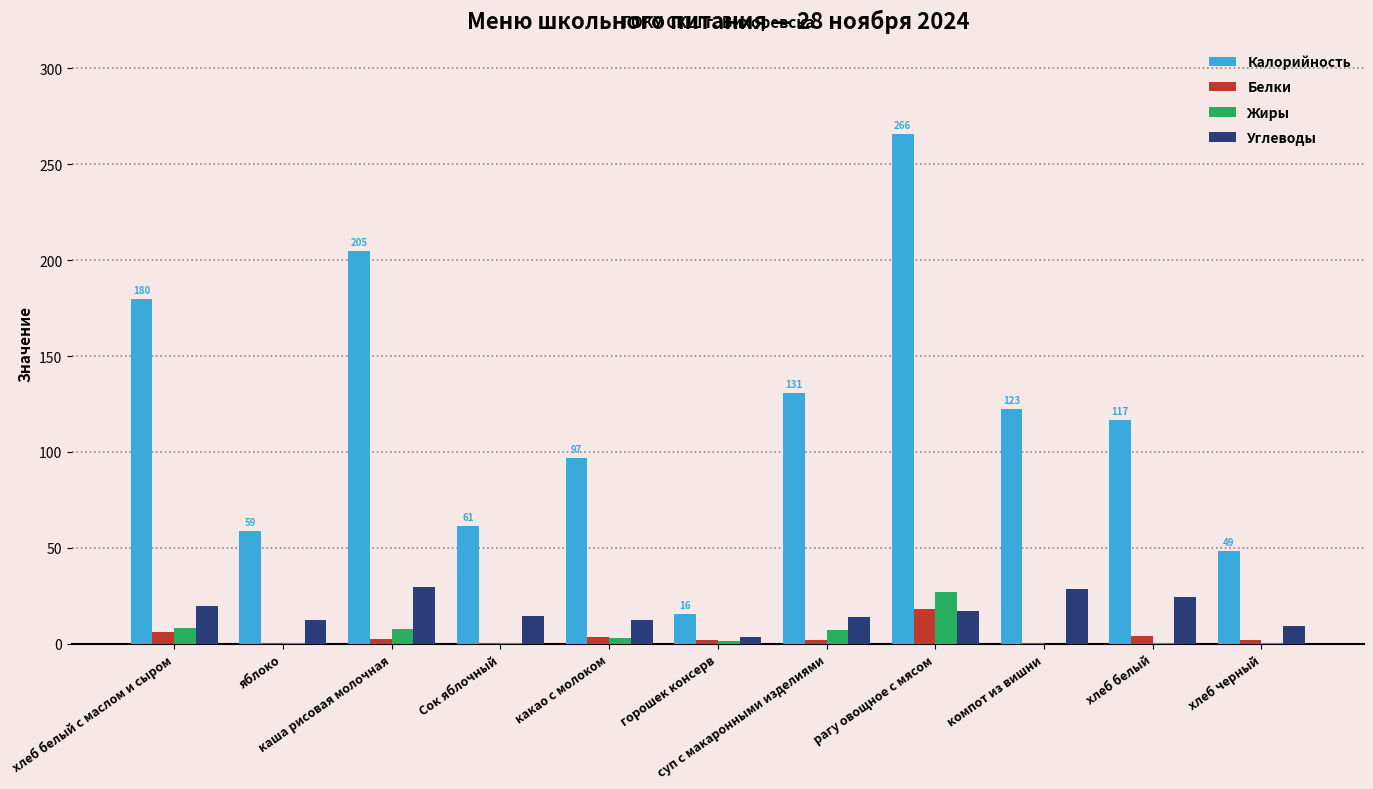

Which series has the largest total across all categories?

Калорийность